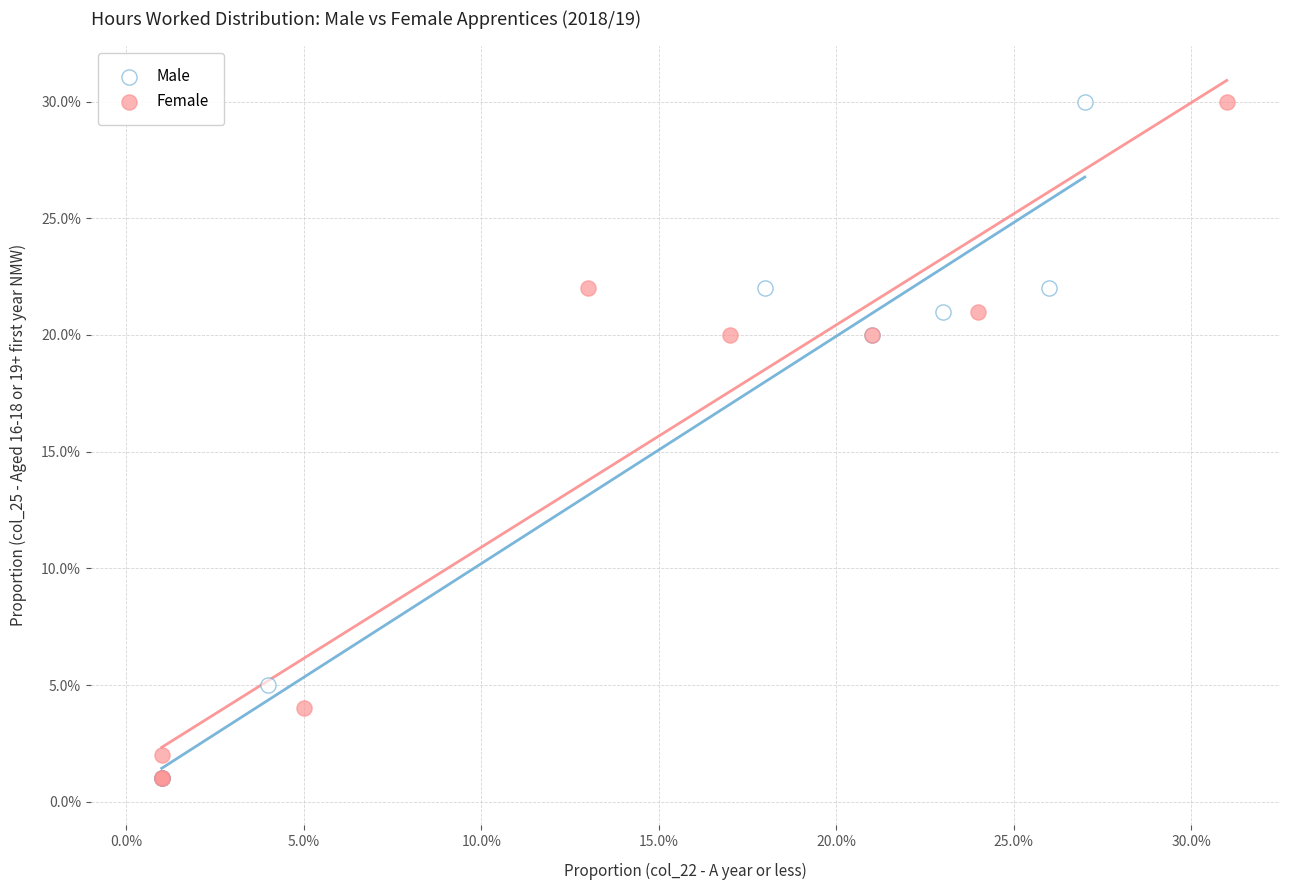

What are all the series names shown in the legend?

Male, Female